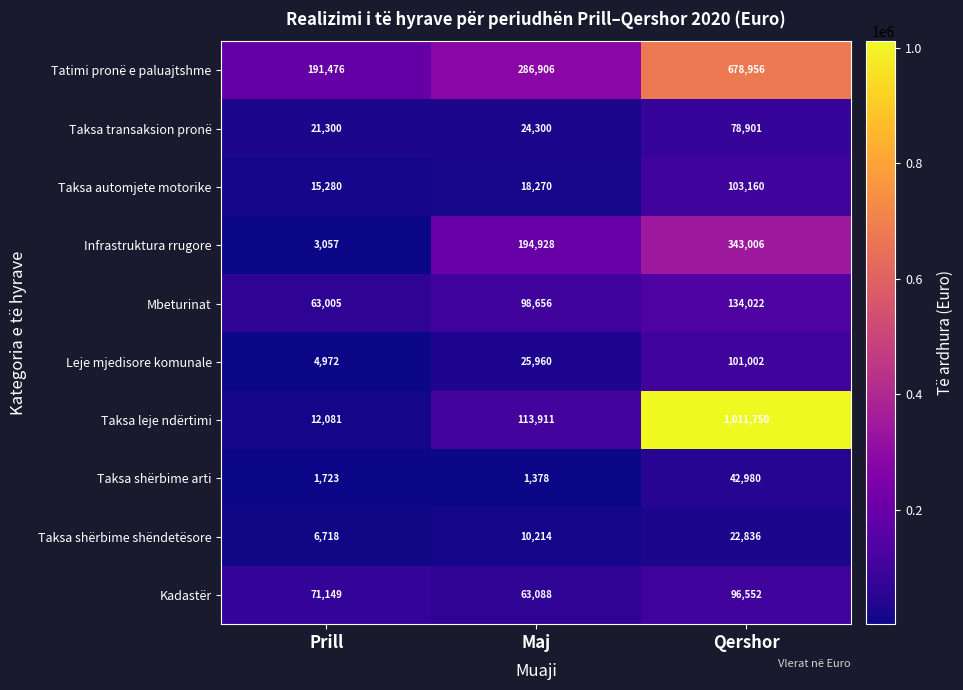

At which category is the sum across all series the highest?

Qershor